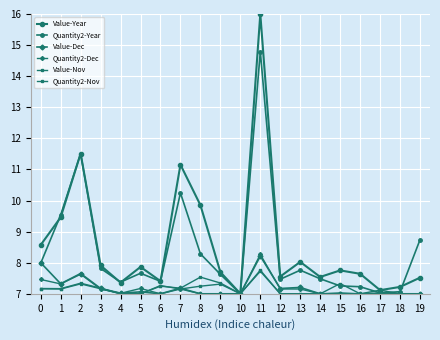

After their last crossing, which series has the higher values: Value-Dec or Quantity2-Dec?

Value-Dec